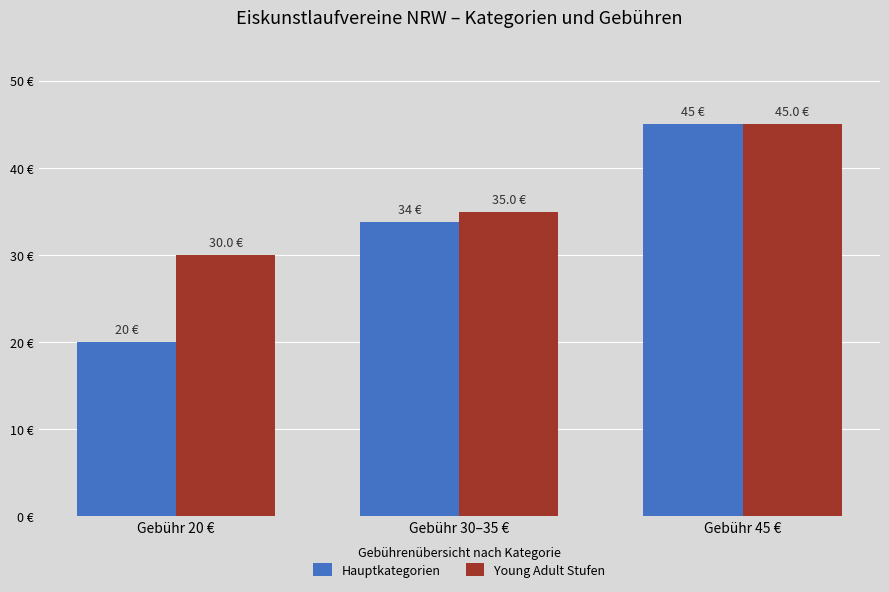

Read the Hauptkategorien value at Gebühr 20 €.

20.0